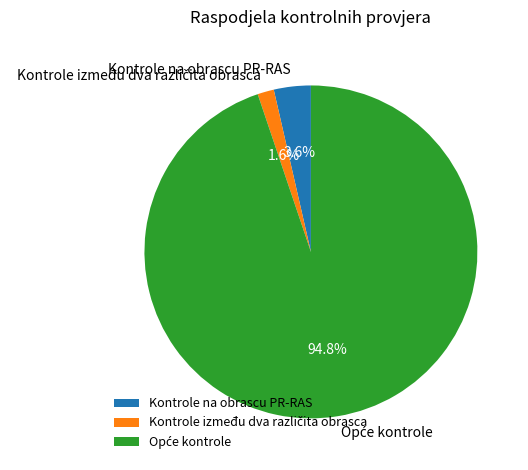

Is it true that Kontrole na obrascu PR-RAS is 4% of the pie?

True